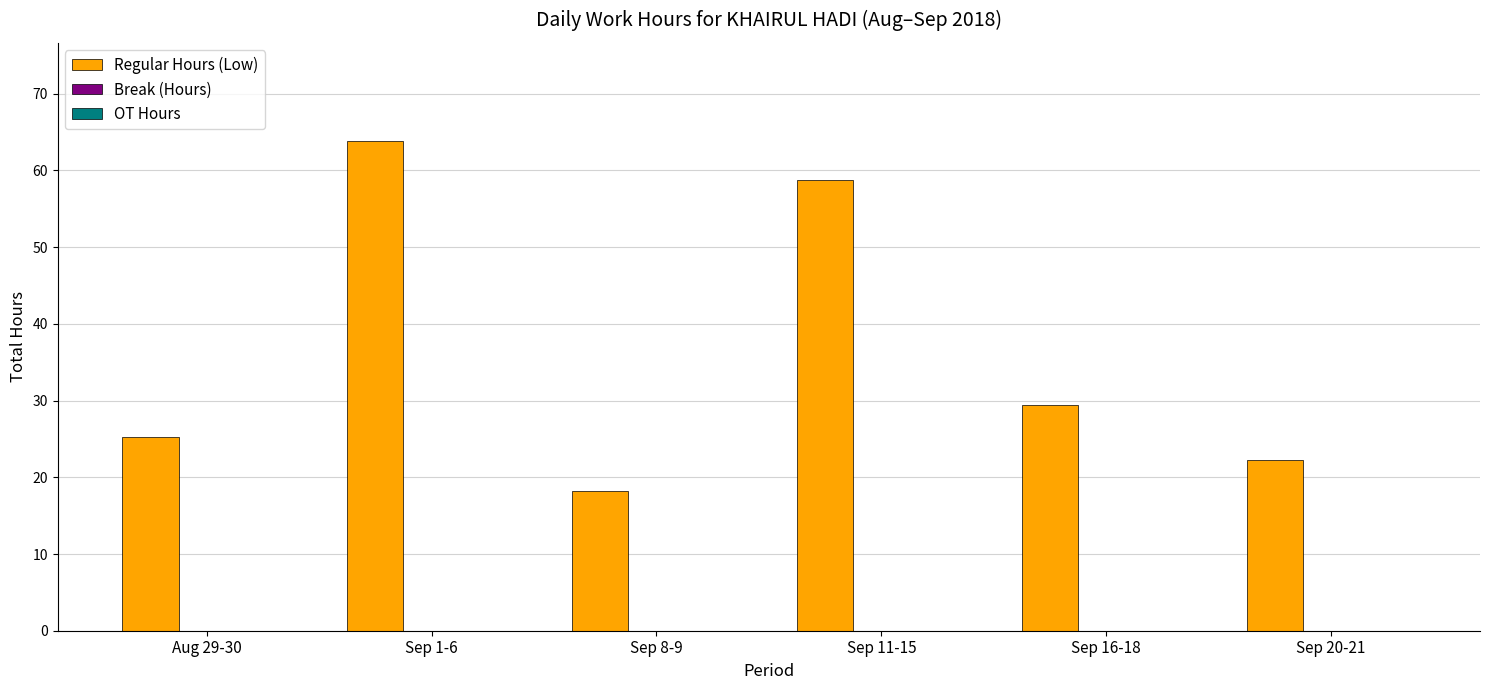

Are the bars grouped side by side (vs. stacked)?

No